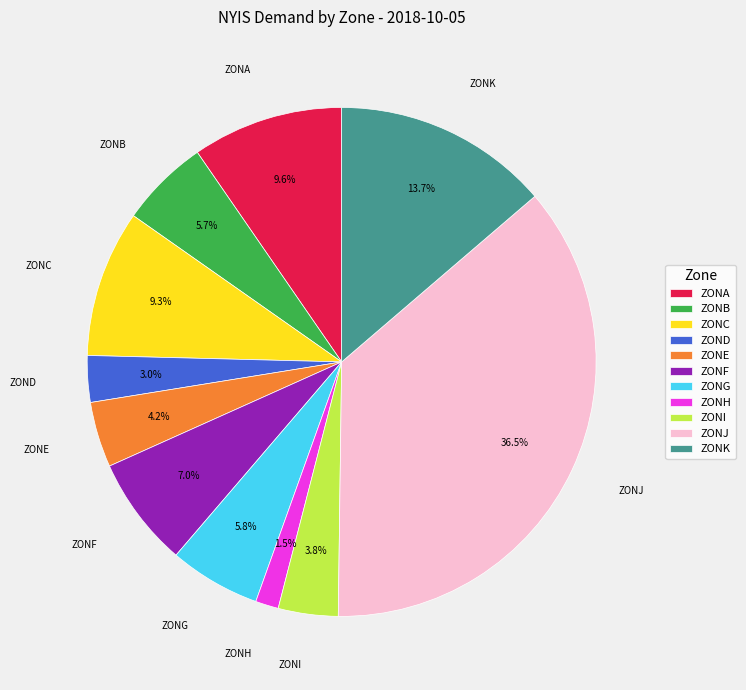

Between ZONH and ZOND, which is larger?

ZOND